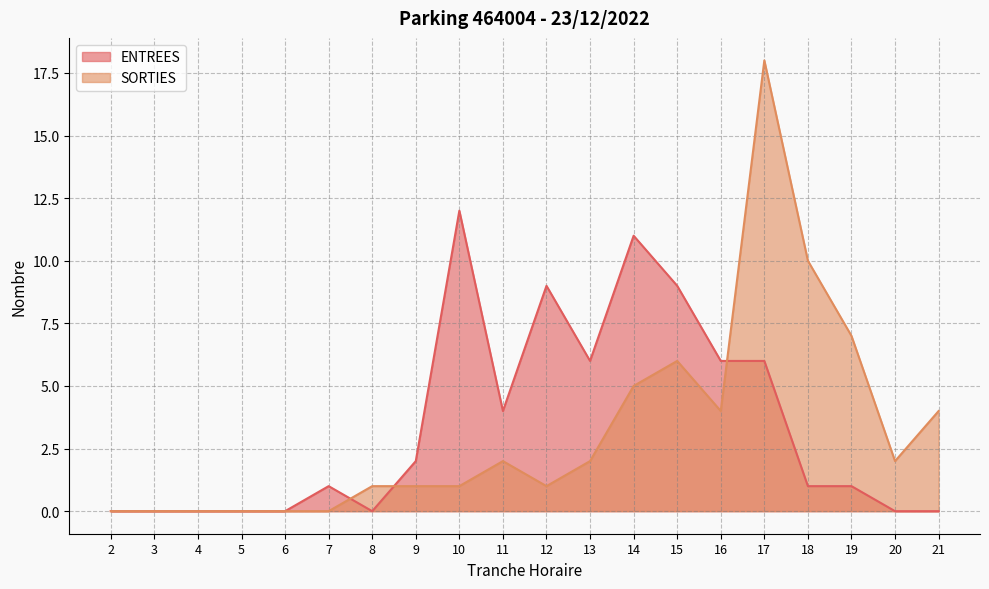

Which series has the largest total across all categories?

ENTREES